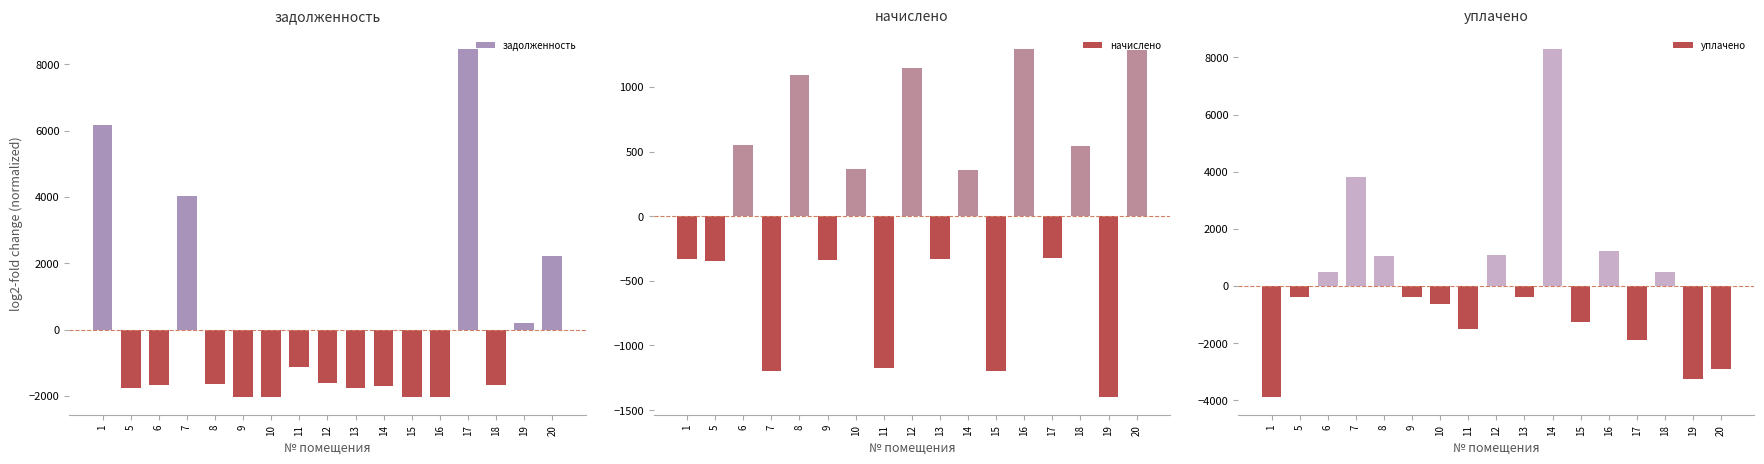

Is it true that задолженность equals -1747.9 at 5?

True